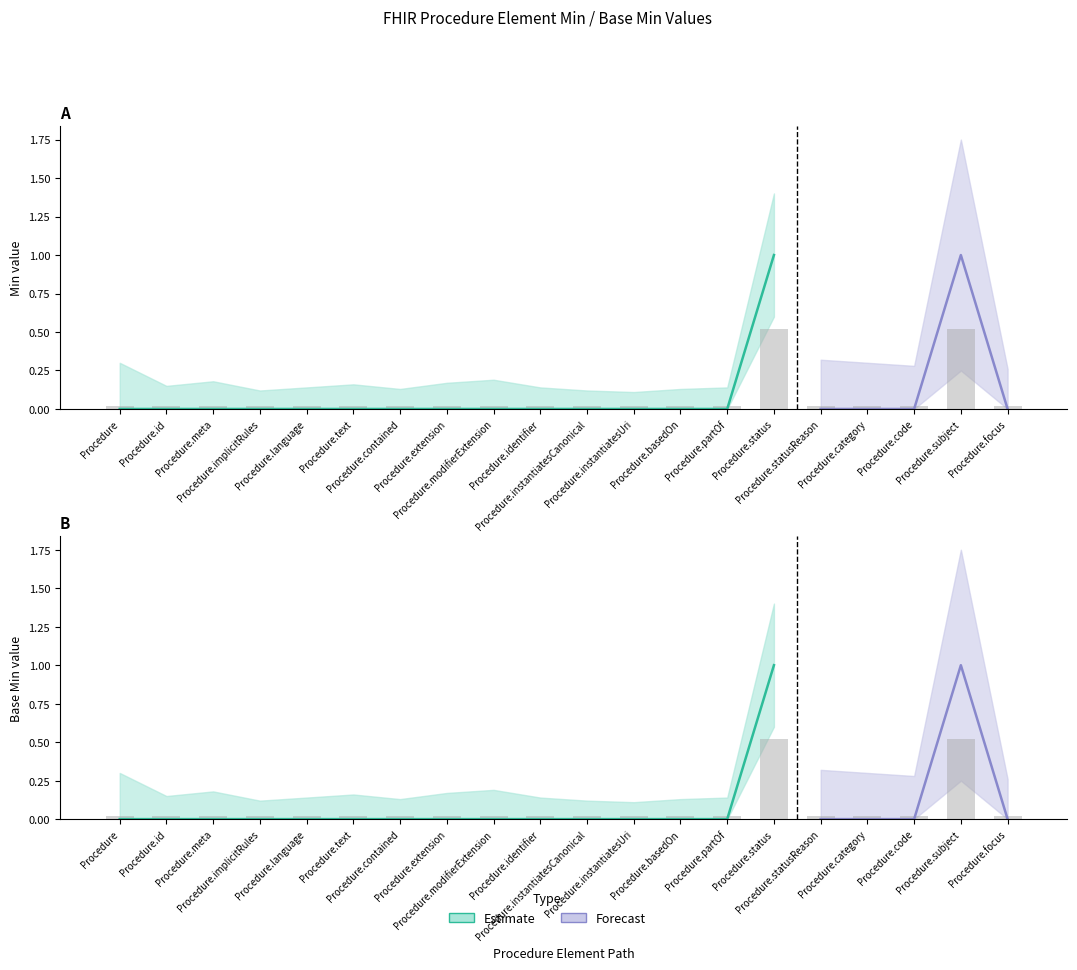

Reading left to right, list all the values displayed in this chart.

Min: 0.0	0.0	0.0	0.0	0.0	0.0	0.0	0.0	0.0	0.0	0.0	0.0	0.0	0.0	0.5	0.0	0.0	0.0	0.5	0.0
Base Min: 0.0	0.0	0.0	0.0	0.0	0.0	0.0	0.0	0.0	0.0	0.0	0.0	0.0	0.0	0.5	0.0	0.0	0.0	0.5	0.0